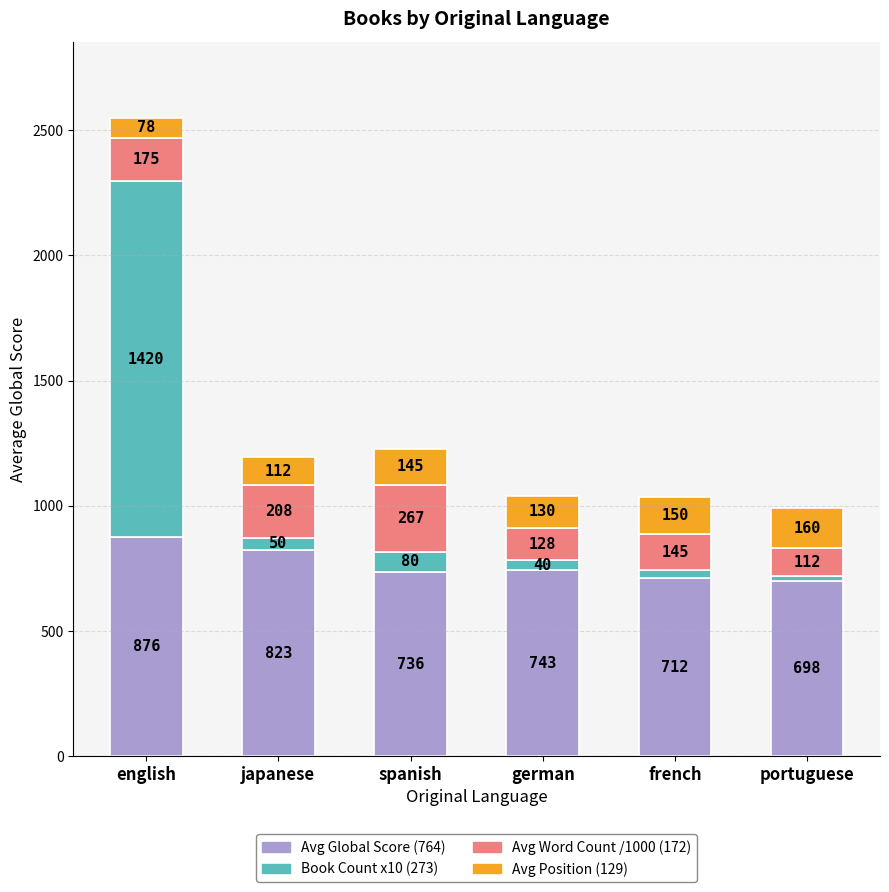

How many distinct data groups are displayed?

4